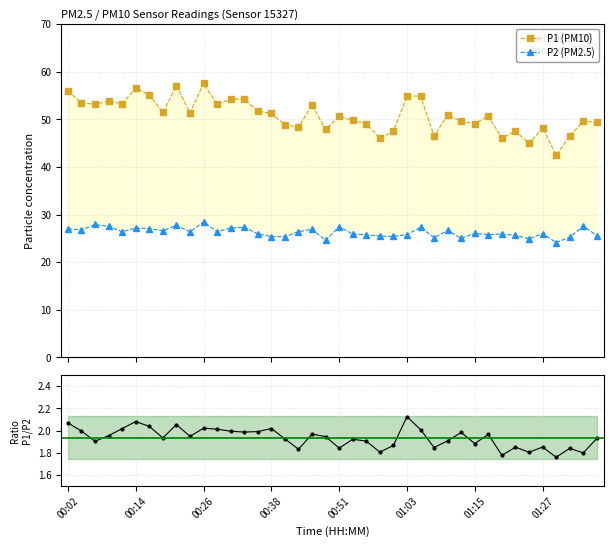

True or false: P1/P2 ratio and P2 (PM2.5) cross at least once.

False